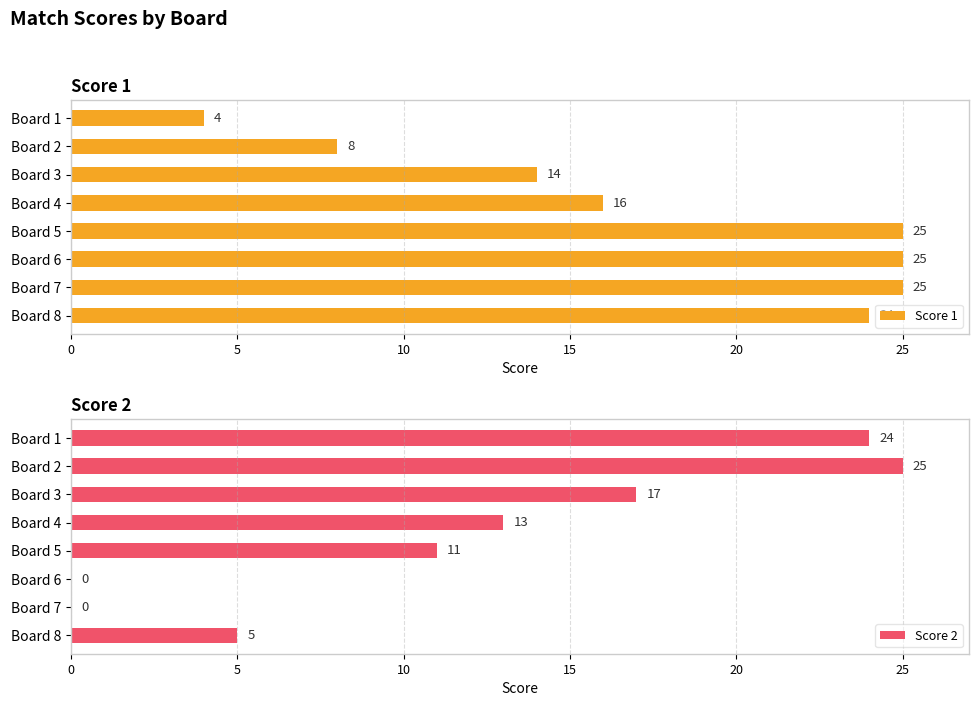

How many values in the Score 2 series exceed 13?

3